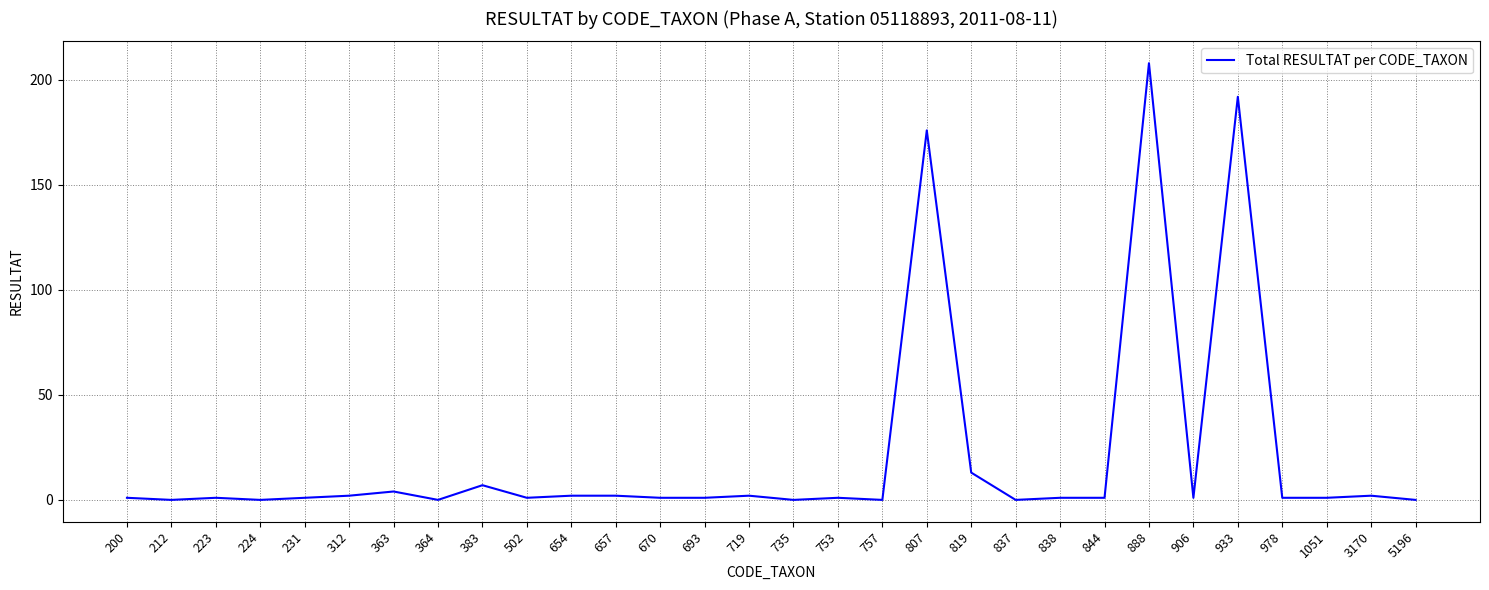

The chart shows a value of 0 at 757. True or false?

True